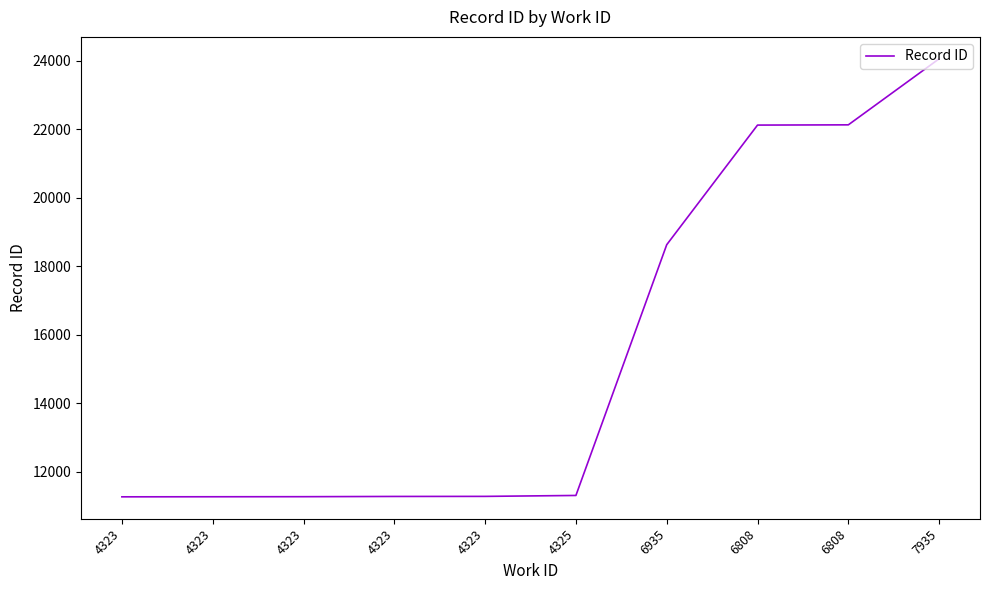

What is the difference between the values at 4323 and 4325?

40